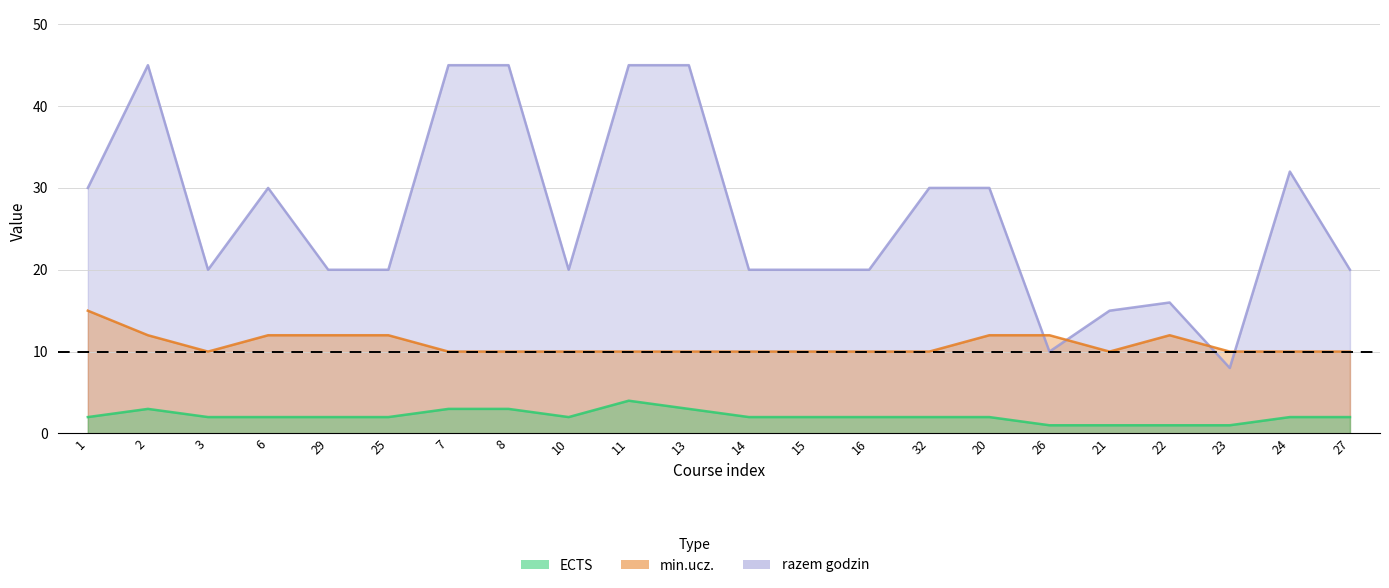

What is the difference between the maximum and minimum values in the razem godzin series?

37